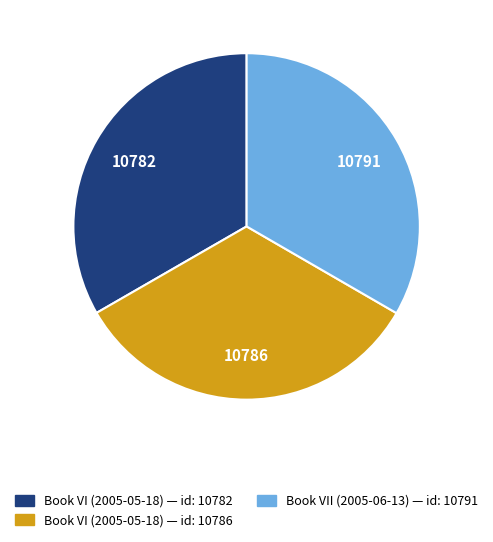

Is there a majority slice in this chart?

No